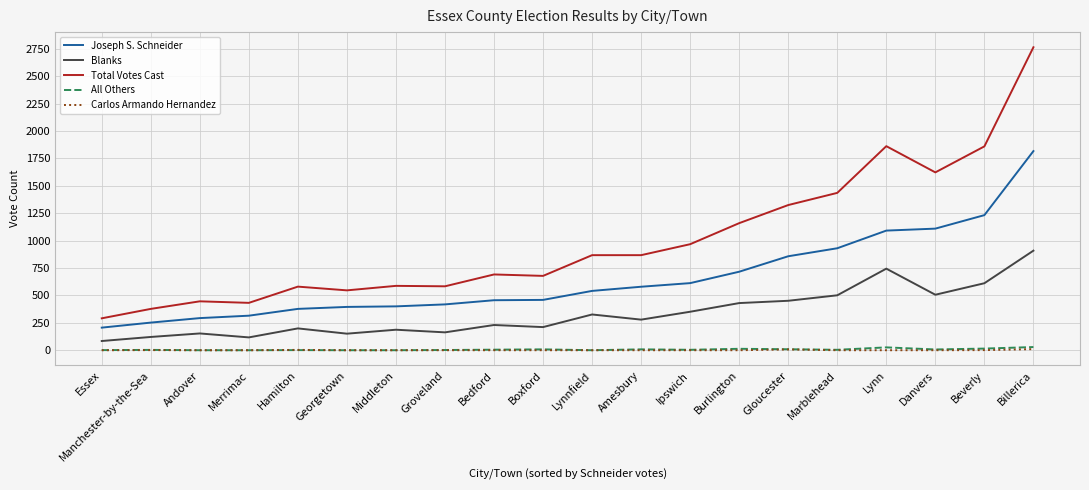

What is the sum of all Carlos Armando Hernandez values?

22